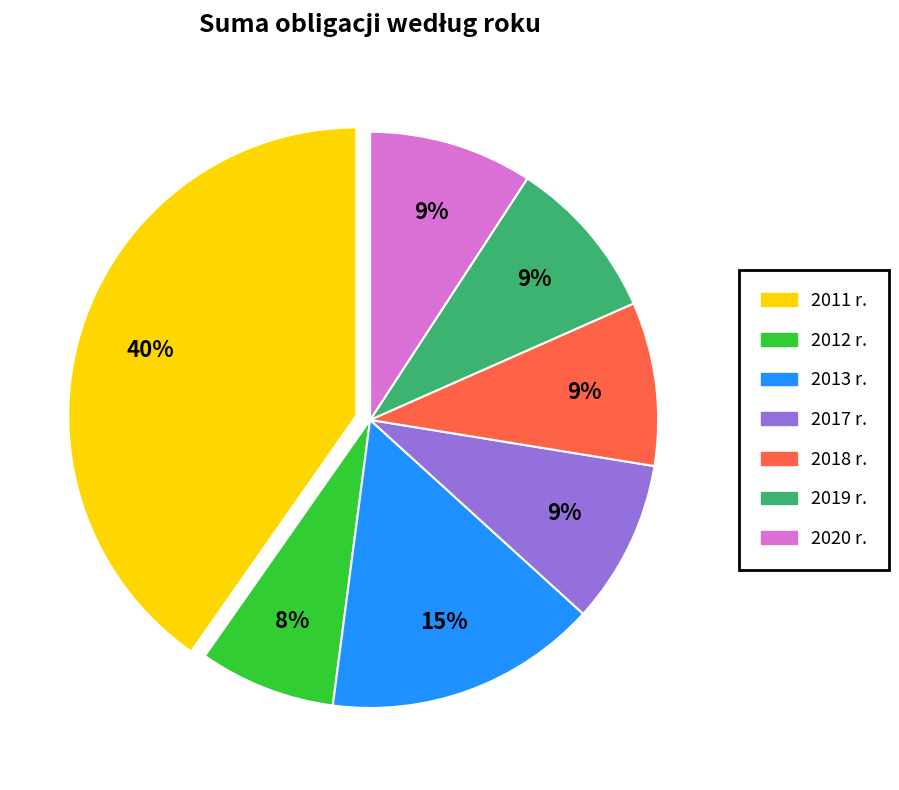

Is there a majority slice in this chart?

No